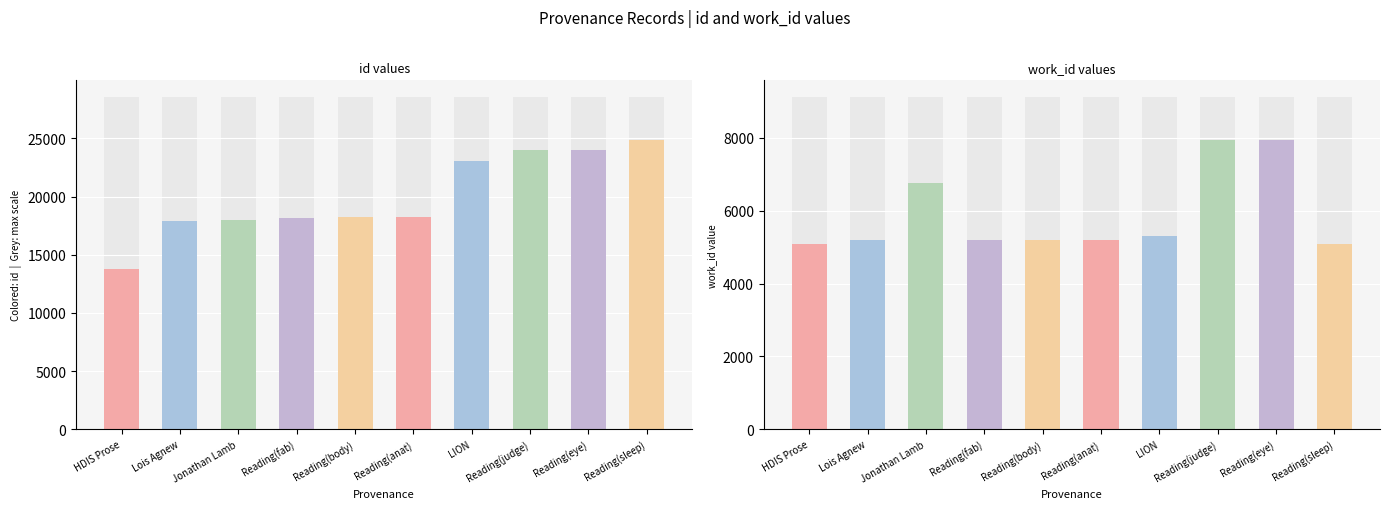

Rank the series by their maximum value, from lowest to highest.

work_id, id